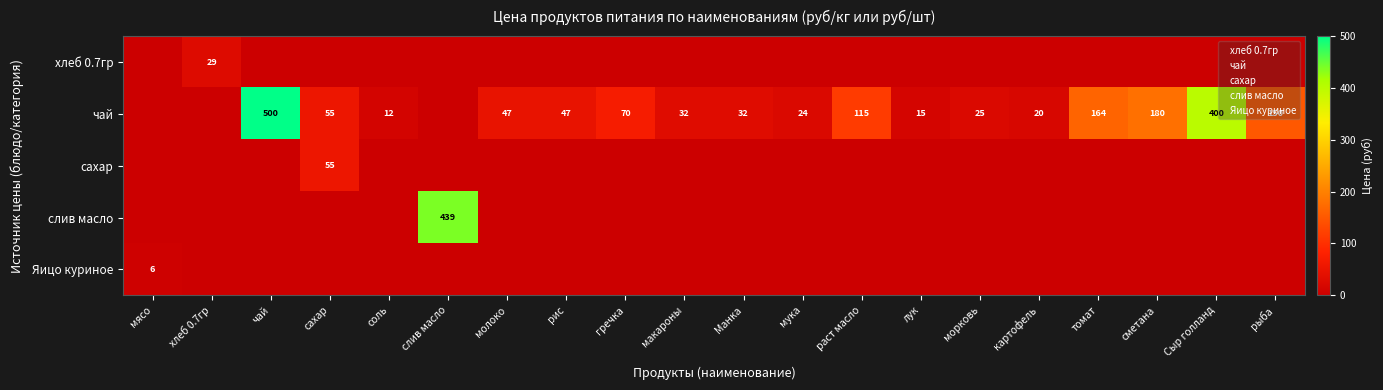

What is the spread (max minus min) of values at сахар?

55.0